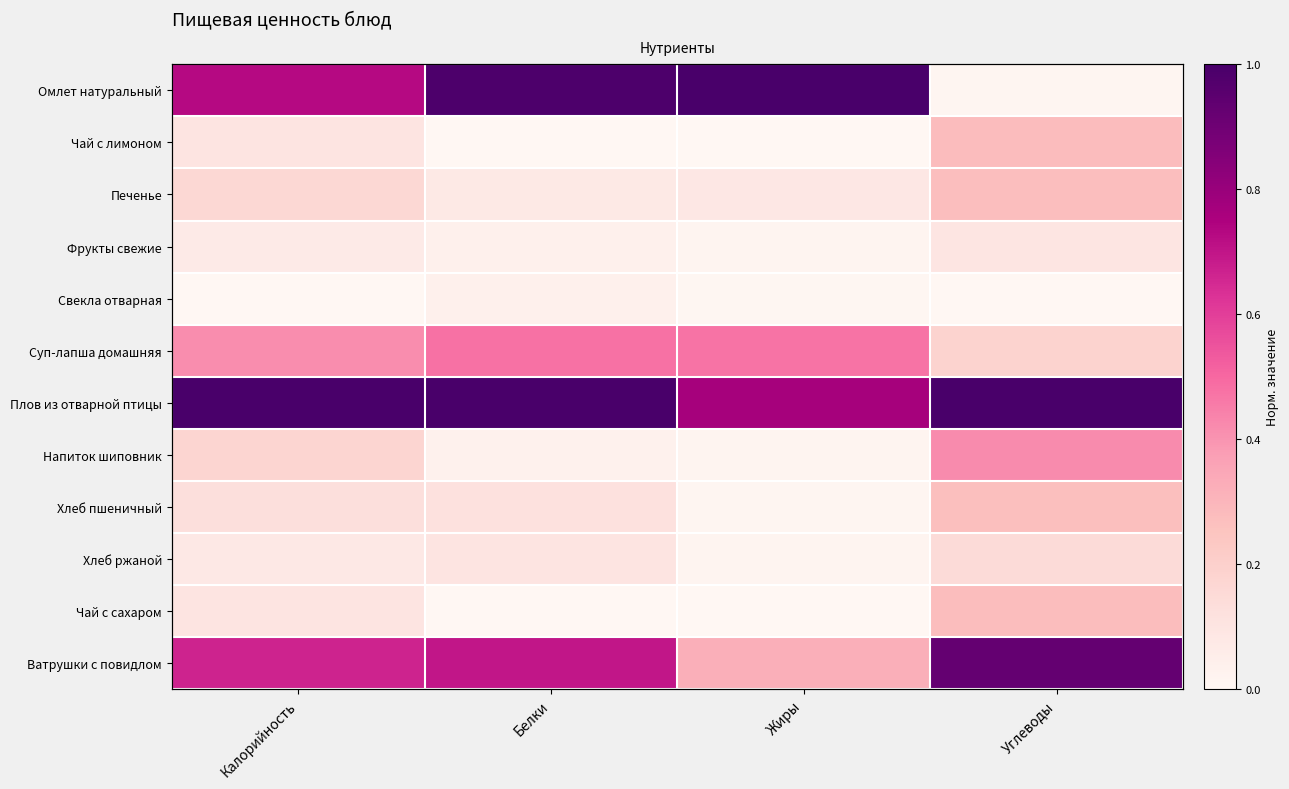

Which has a higher value, Углеводы or Белки?

Белки